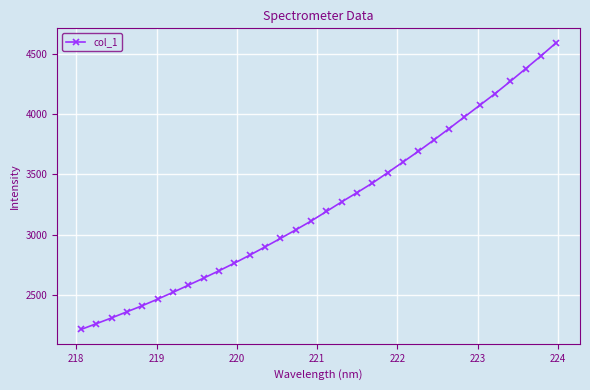

What is the maximum value shown in the chart?

4590.0